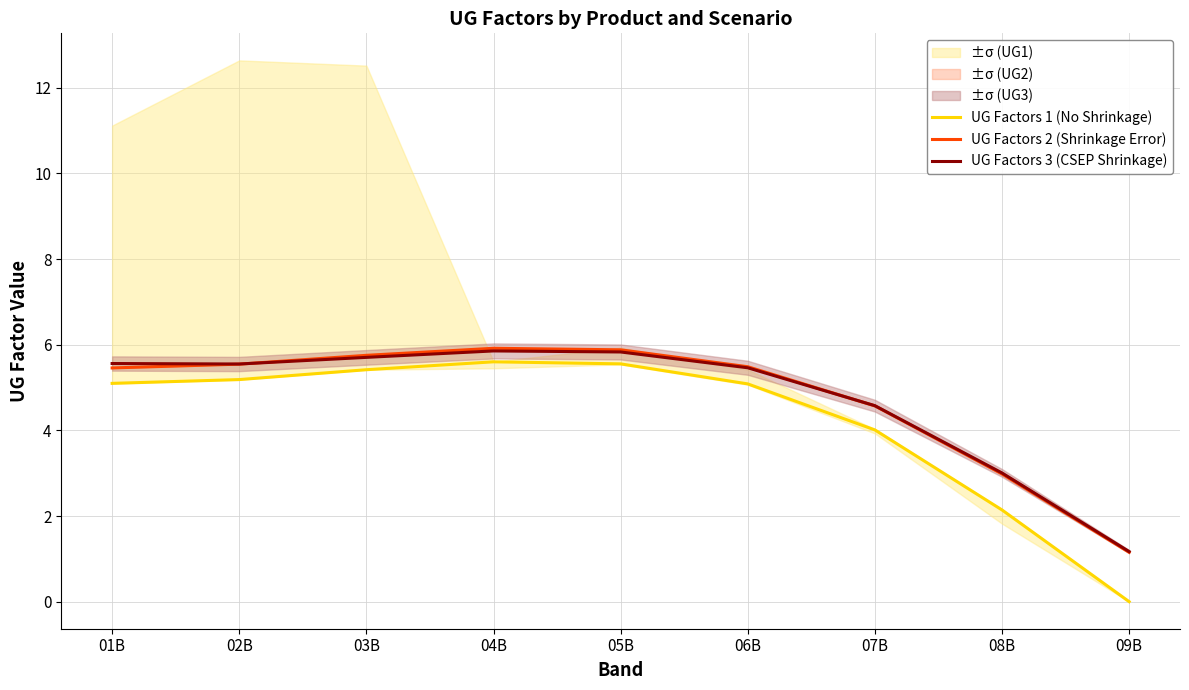

True or false: UG Factors 3 (CSEP Shrinkage) has more than 2 interior local peaks.

False